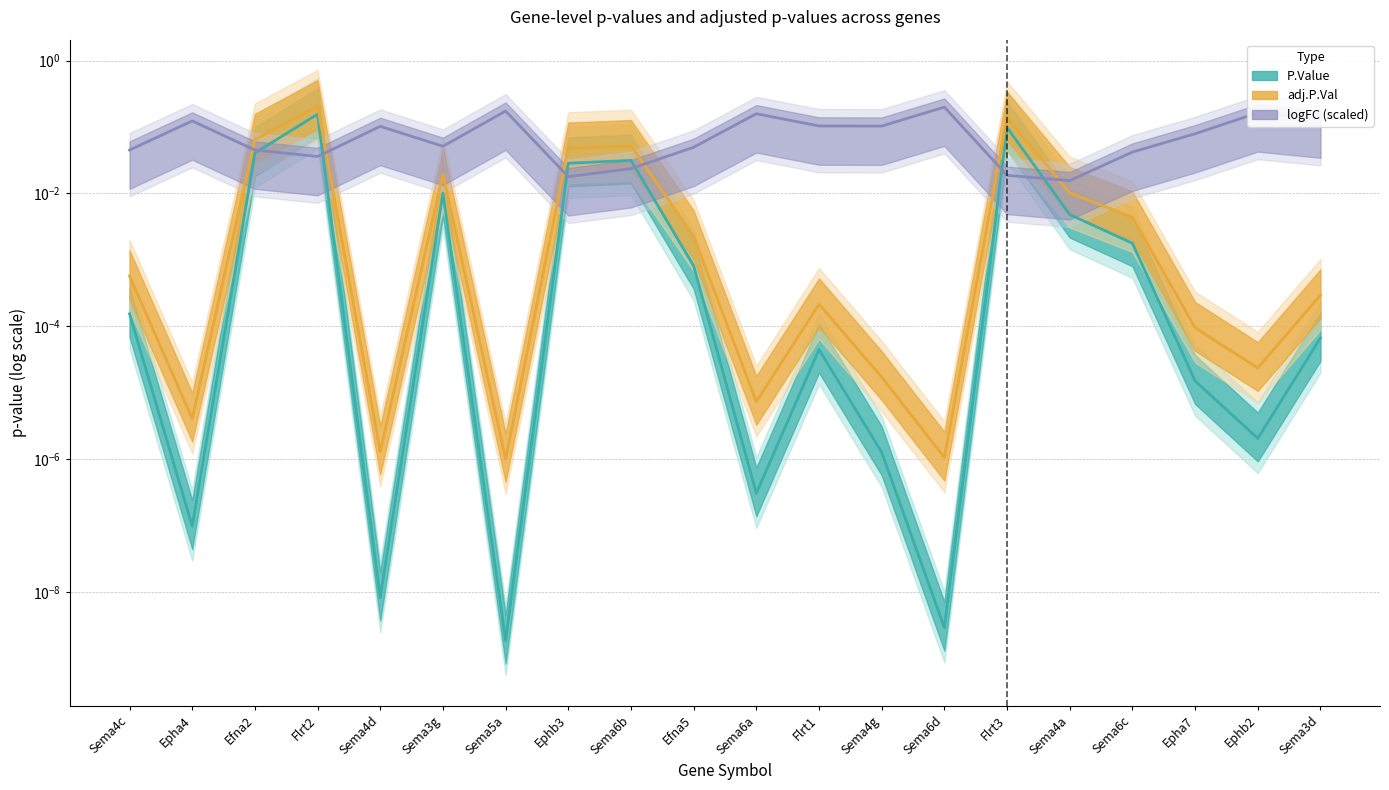

What is the maximum value for adj.P.Val?

0.2